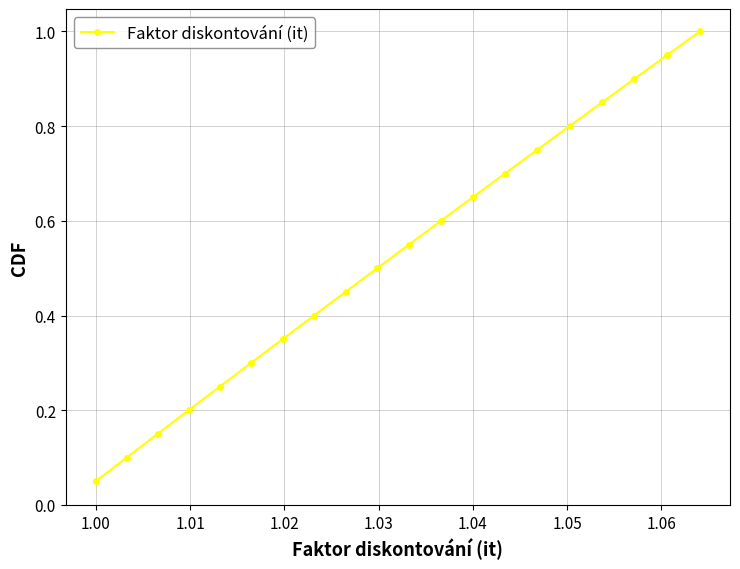

What is the greatest value displayed?

1.0